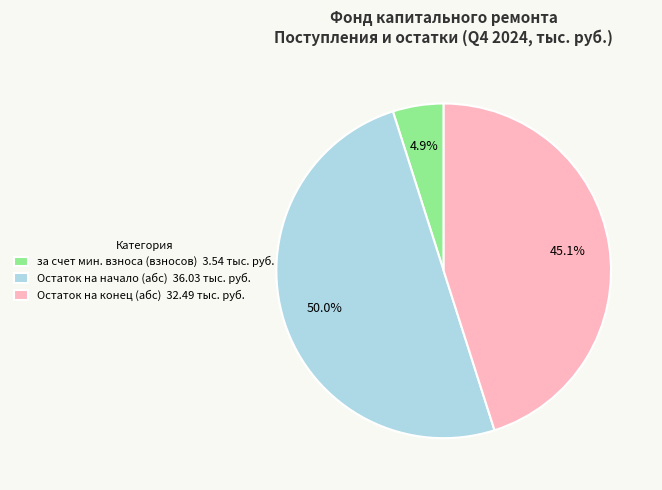

Rank the categories by value from highest to lowest.

Остаток на начало (абс) 36.03 тыс. руб., Остаток на конец (абс) 32.49 тыс. руб., за счет мин. взноса (взносов) 3.54 тыс. руб.